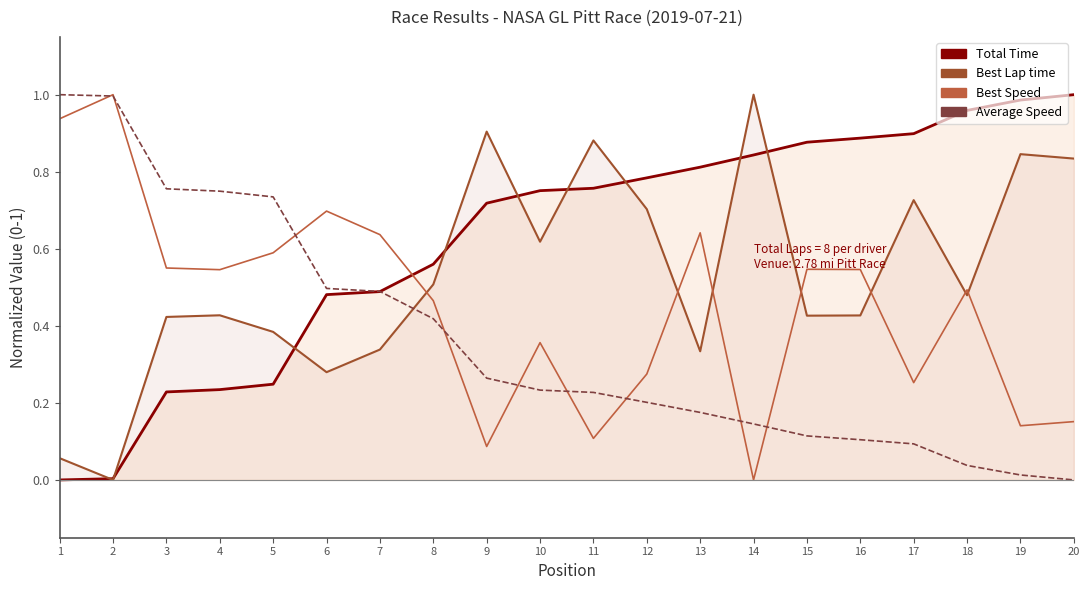

True or false: Total Time has a value of 0.9 at 17.

True